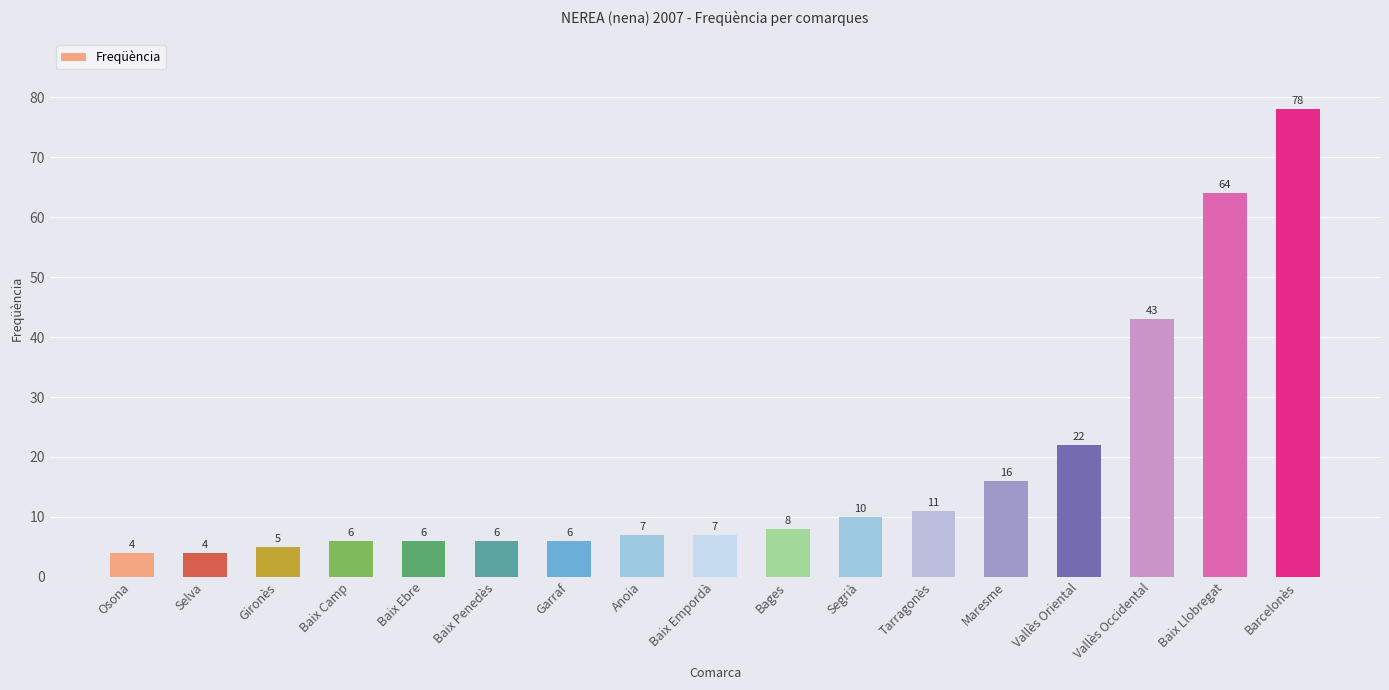

Between Selva and Segrià, which is larger?

Segrià